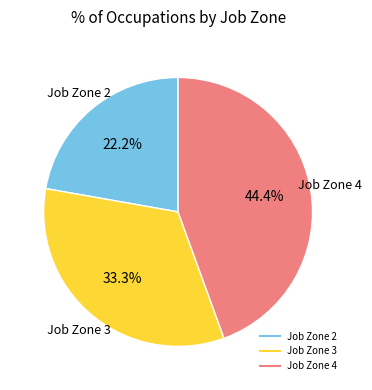

Does any single category account for the majority?

No